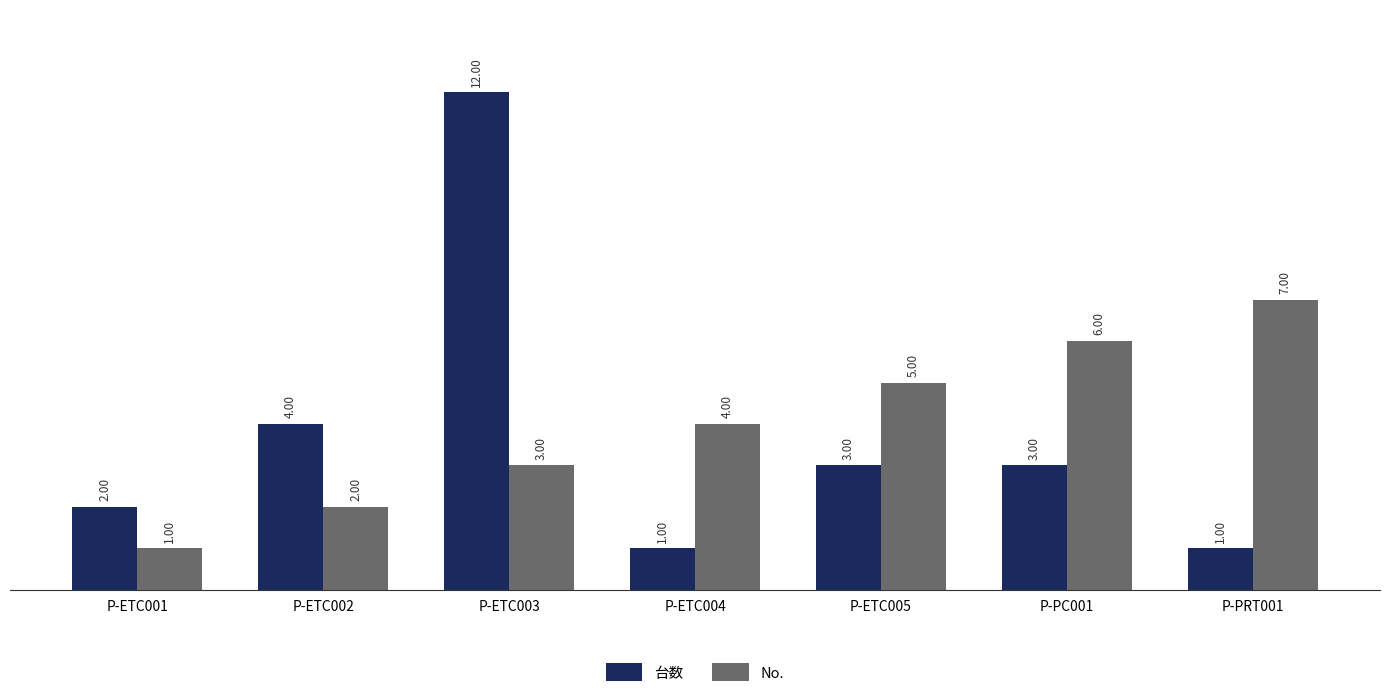

What is the value of the 台数 bar at the 4th from the left?

1